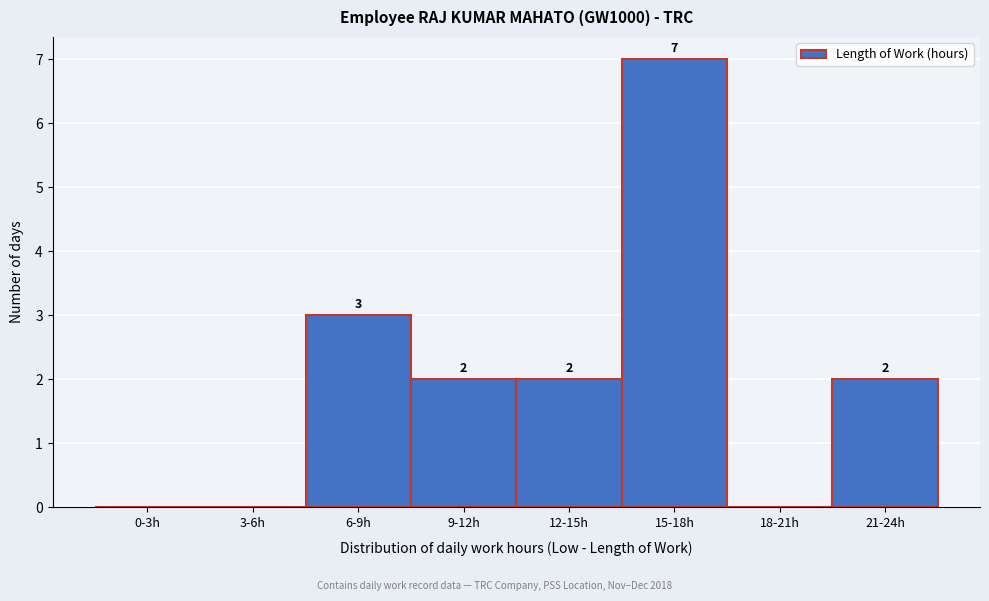

At which category does the chart reach its peak across all series?

15-18h